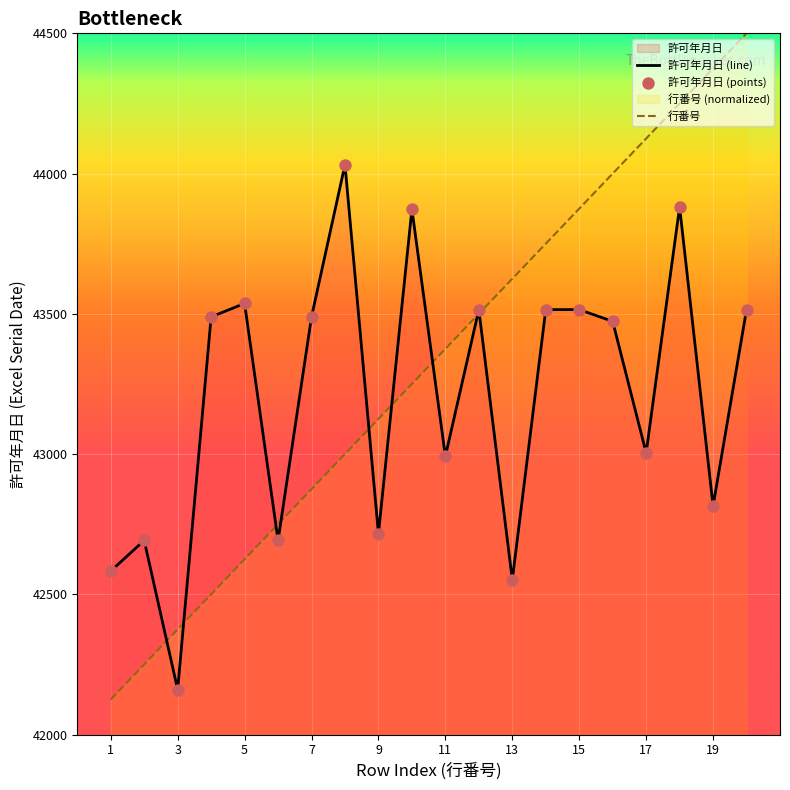

What is the difference between the highest and lowest values at 11?

383